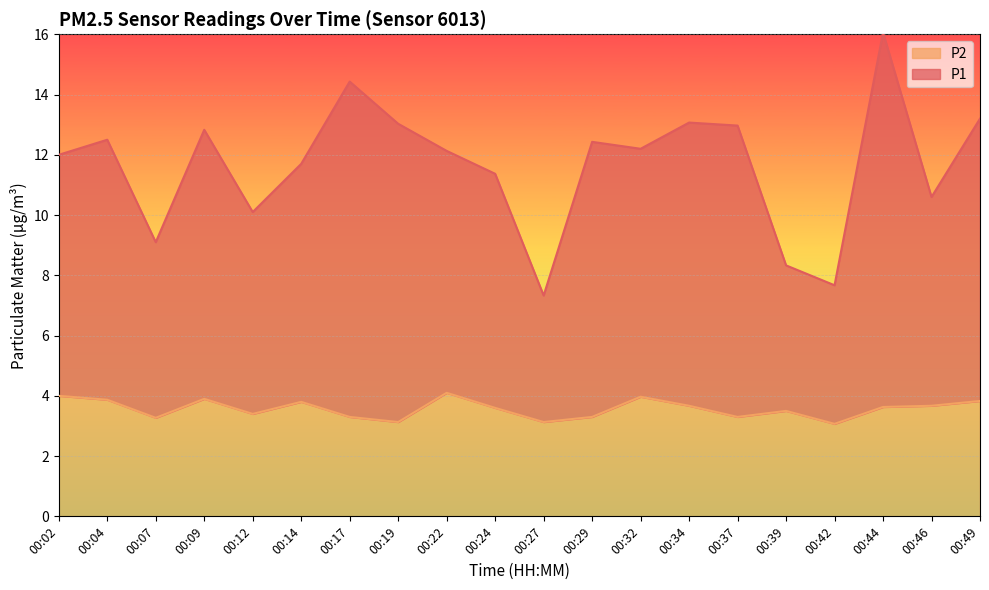

True or false: P1 and P2 cross at least once.

False